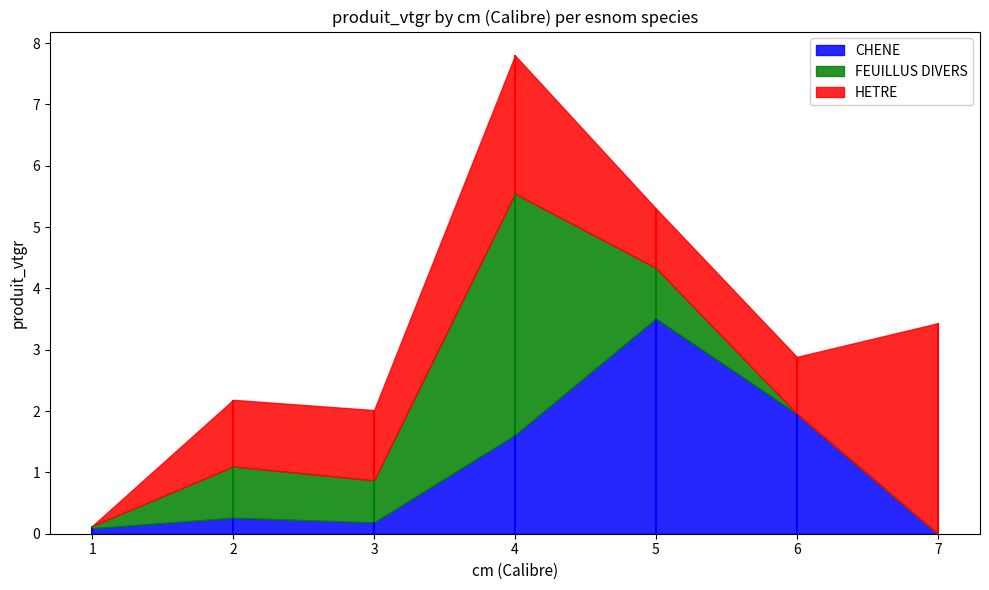

What is the greatest value displayed?

3.9